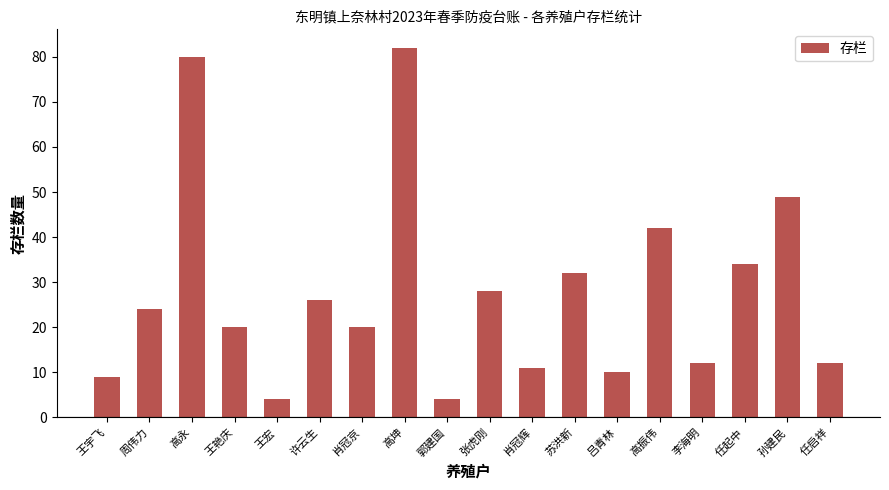

Where is the data nearest to the value 43?

高振伟